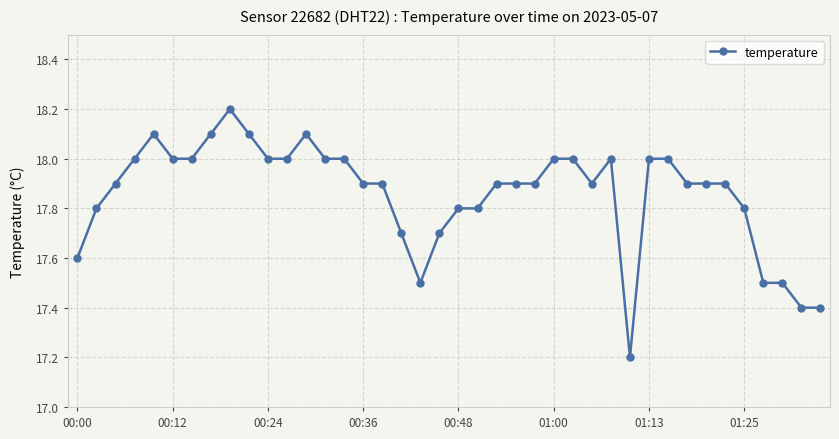

Reading left to right, list all the values displayed in this chart.

17.6	17.8	17.9	18.0	18.1	18.0	18.0	18.1	18.2	18.1	18.0	18.0	18.1	18.0	18.0	17.9	17.9	17.7	17.5	17.7	17.8	17.8	17.9	17.9	17.9	18.0	18.0	17.9	18.0	17.2	18.0	18.0	17.9	17.9	17.9	17.8	17.5	17.5	17.4	17.4